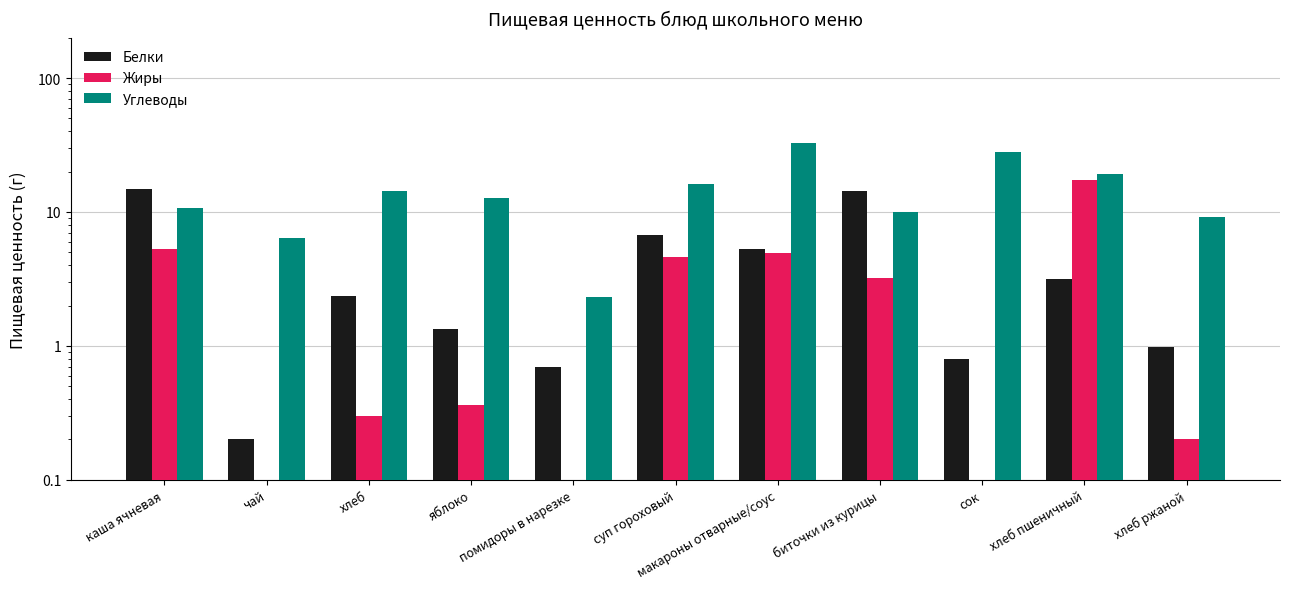

Which series has the largest total across all categories?

Углеводы